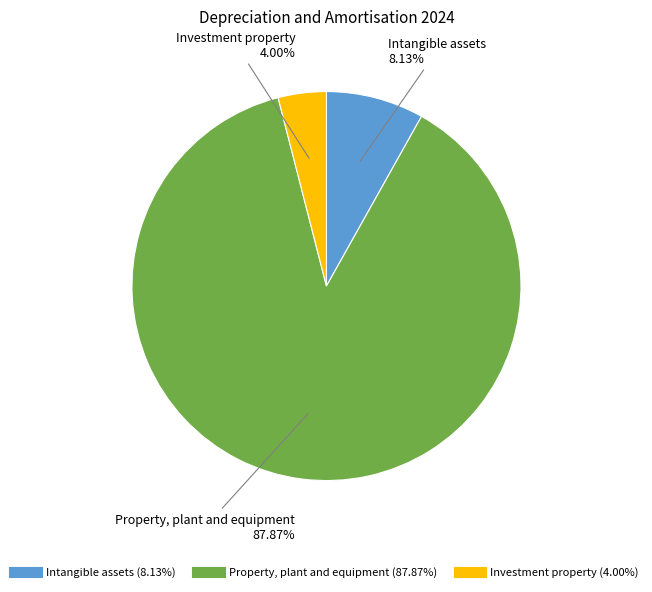

Which category has the smallest portion of the pie?

Investment property